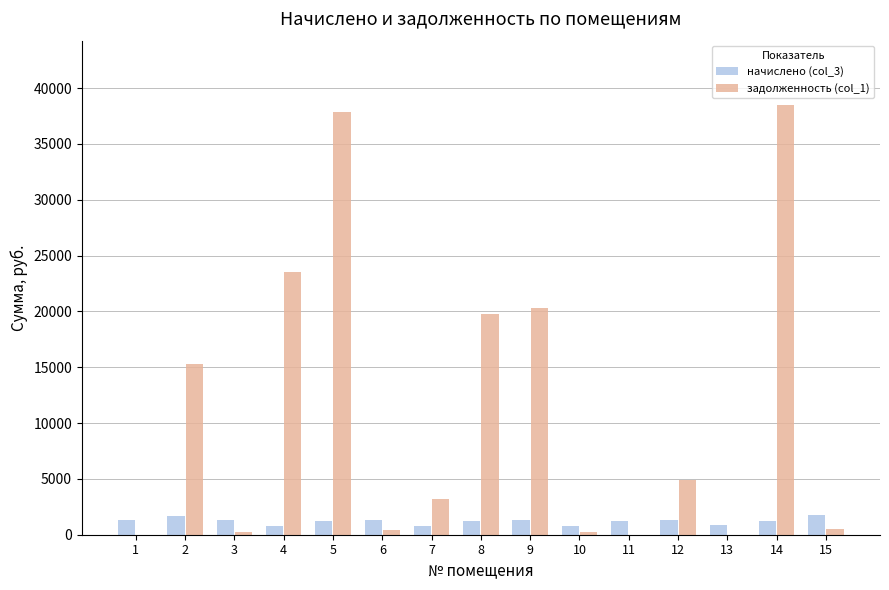

Is the value of начислено (col_3) at 11 greater than the value of задолженность (col_1) at 11?

Yes